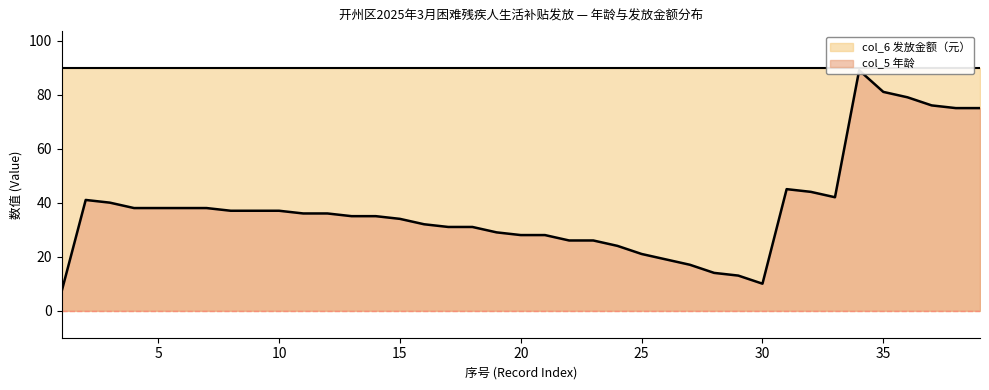

The value at 26 is 31. True or false?

False